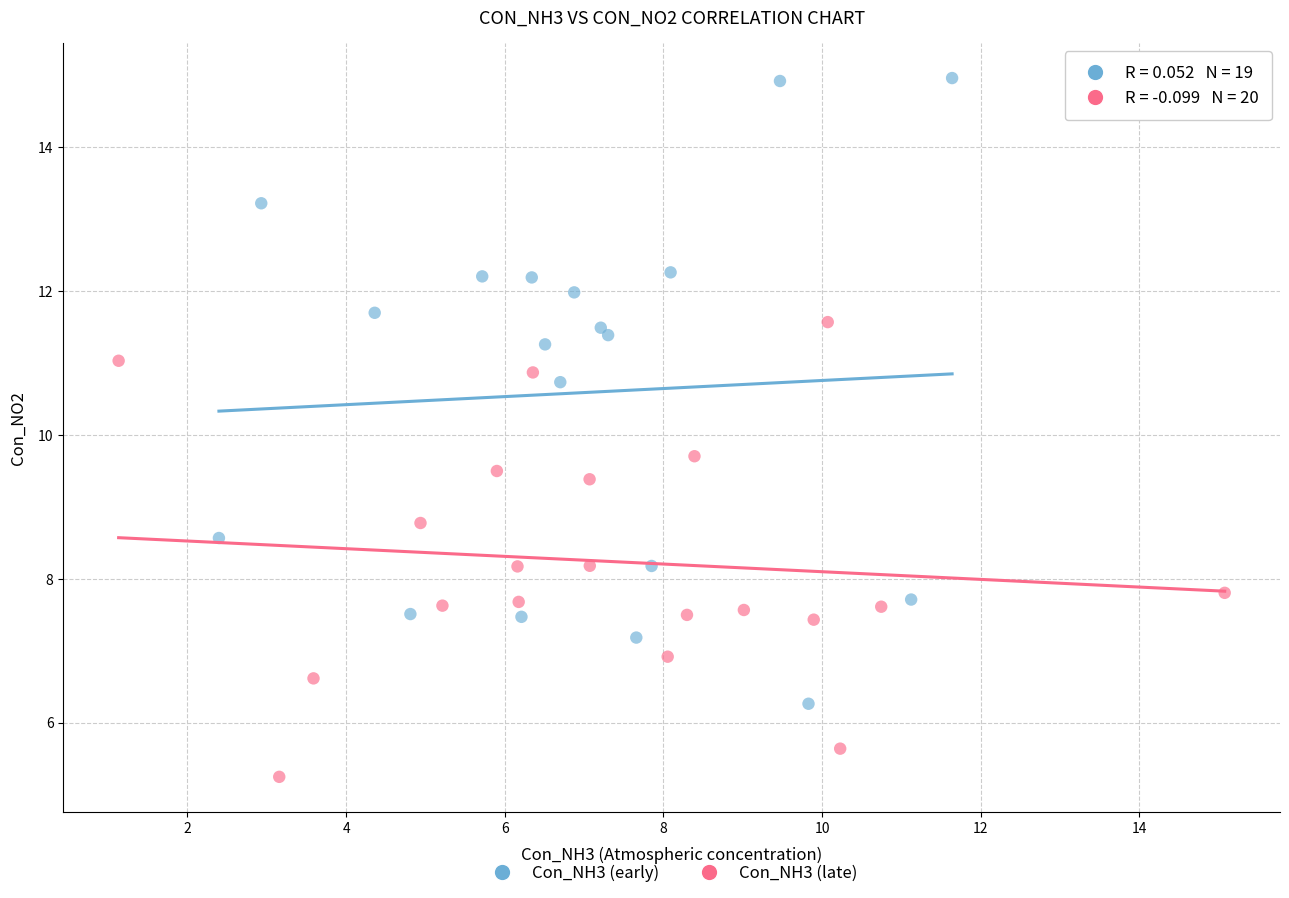

What are all the series names shown in the legend?

Con_NH3 (early), Con_NH3 (late)